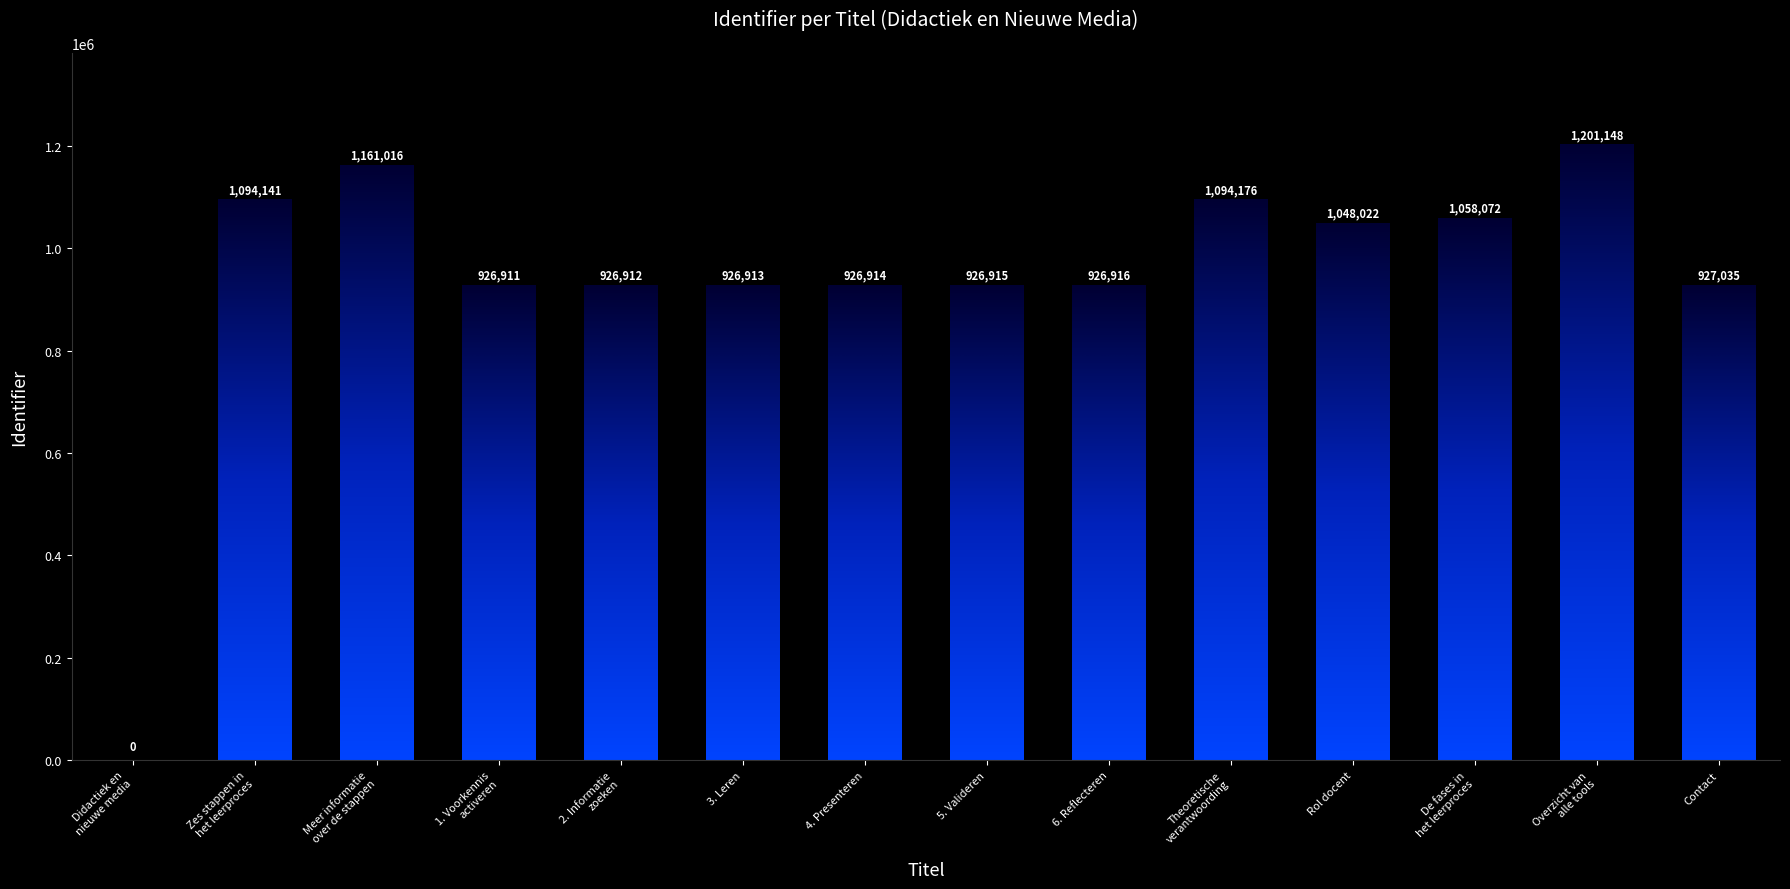

List the labels in order of value, smallest first.

Didactiek en
nieuwe media, 1. Voorkennis
activeren, 2. Informatie
zoeken, 3. Leren, 4. Presenteren, 5. Valideren, 6. Reflecteren, Contact, Rol docent, De fases in
het leerproces, Zes stappen in
het leerproces, Theoretische
verantwoording, Meer informatie
over de stappen, Overzicht van
alle tools